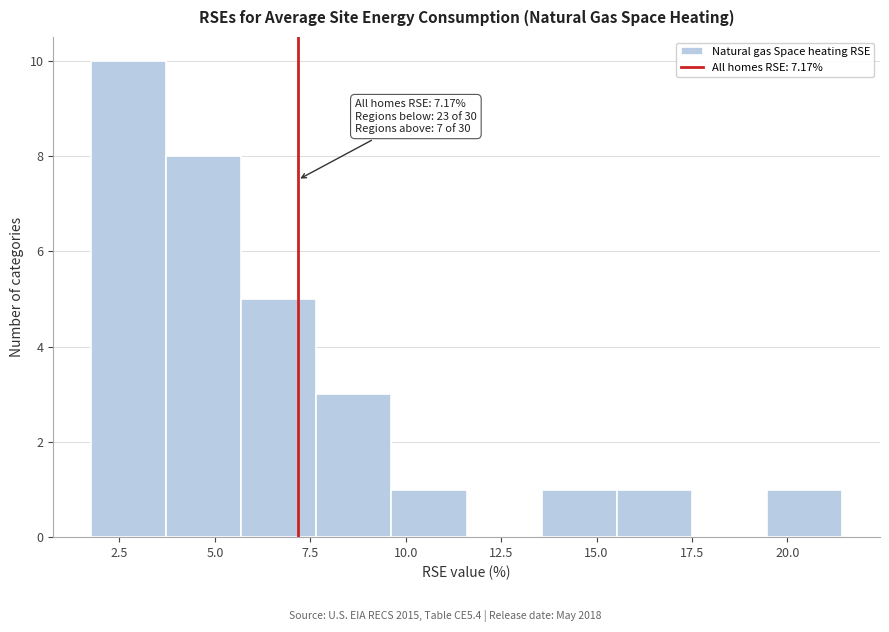

Around what value on the x-axis is the tallest bar? Give the approximate position of its centre, as read against the axis.

2.5